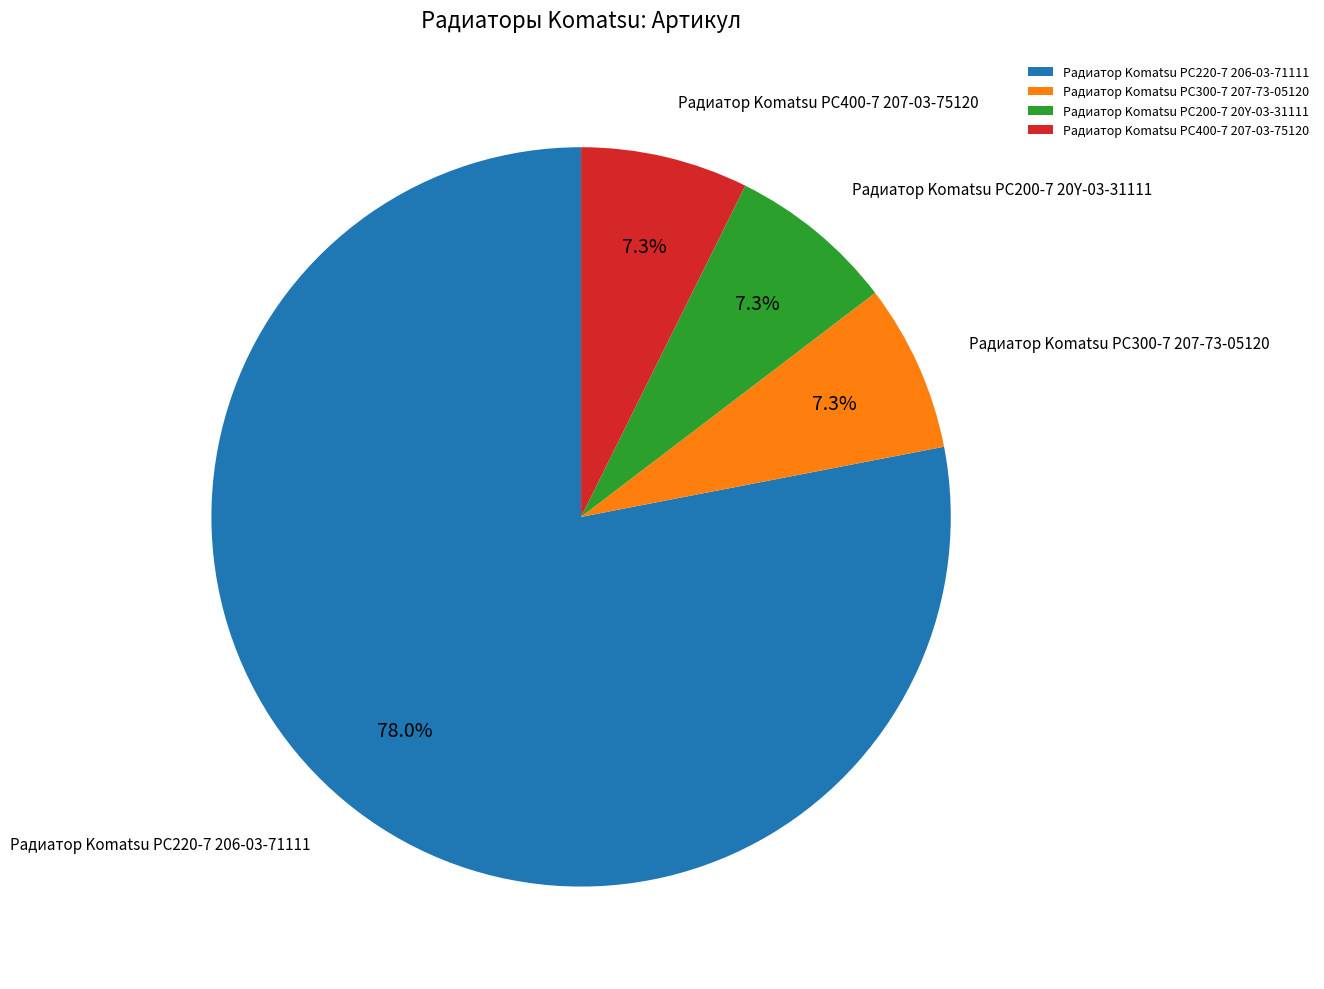

Which slice is the largest?

Радиатор Komatsu PC220-7 206-03-71111